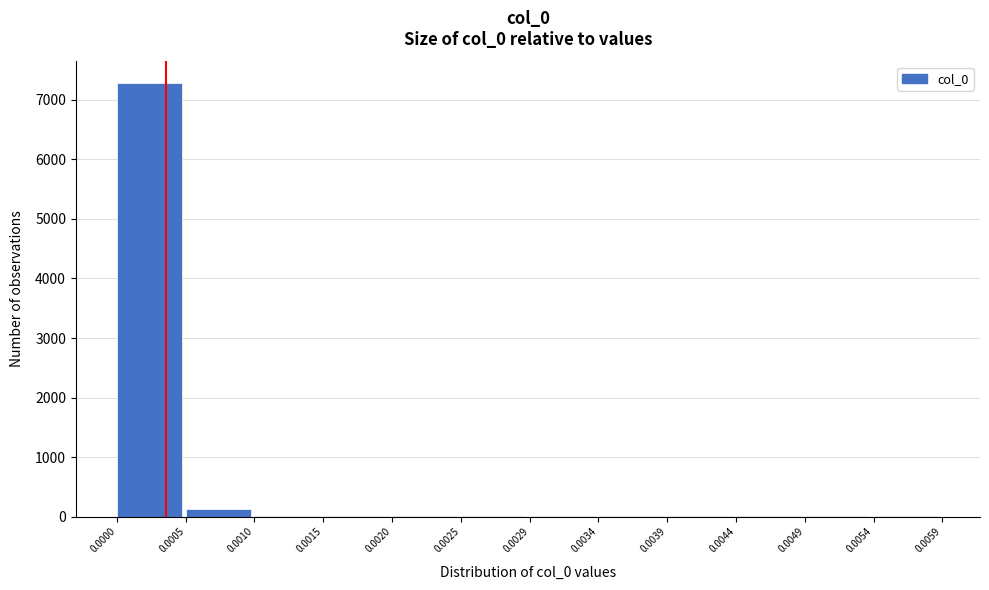

Which range on the x-axis has the tallest bar?

0.0000 to 0.0005